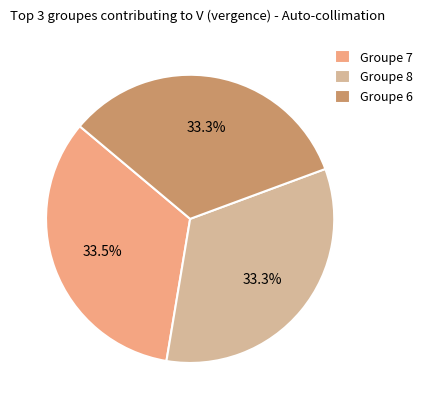

Does any single category account for the majority?

No